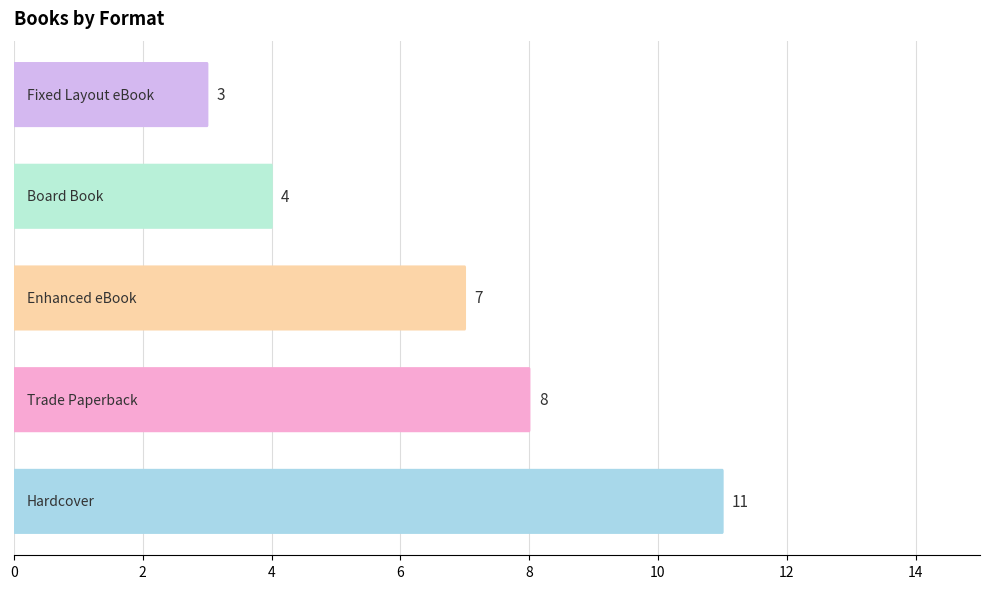

How many data points does each series have?

5